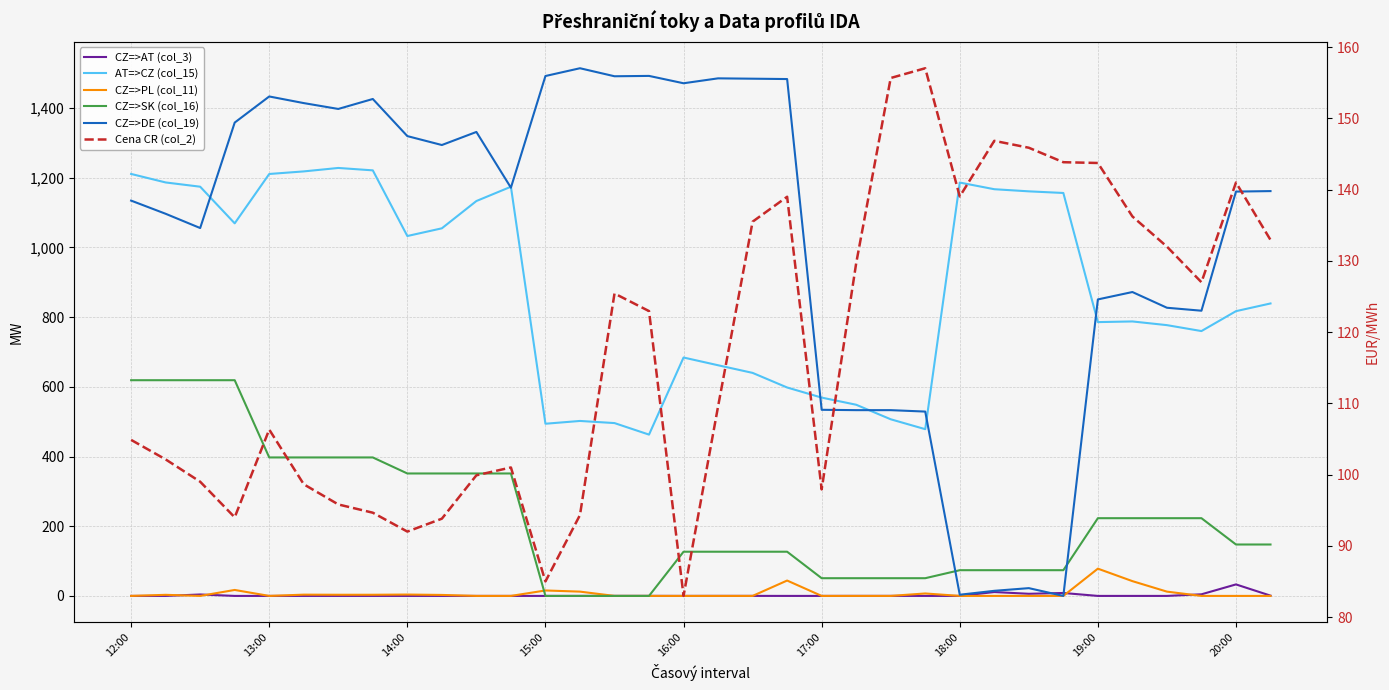

Is it true that CZ=>SK (col_16) equals -330.3 at 14?

False